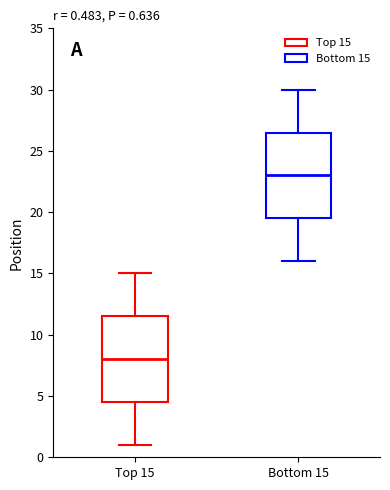

Which box's median line is the highest?

Bottom 15